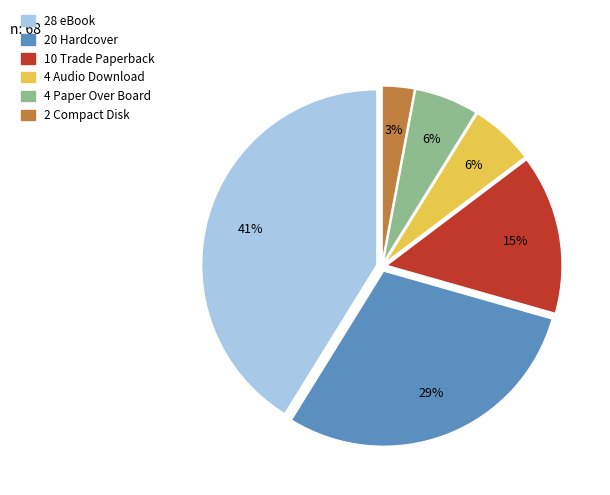

To the nearest percent, what is the difference between the largest and smallest slice percentages?

38%